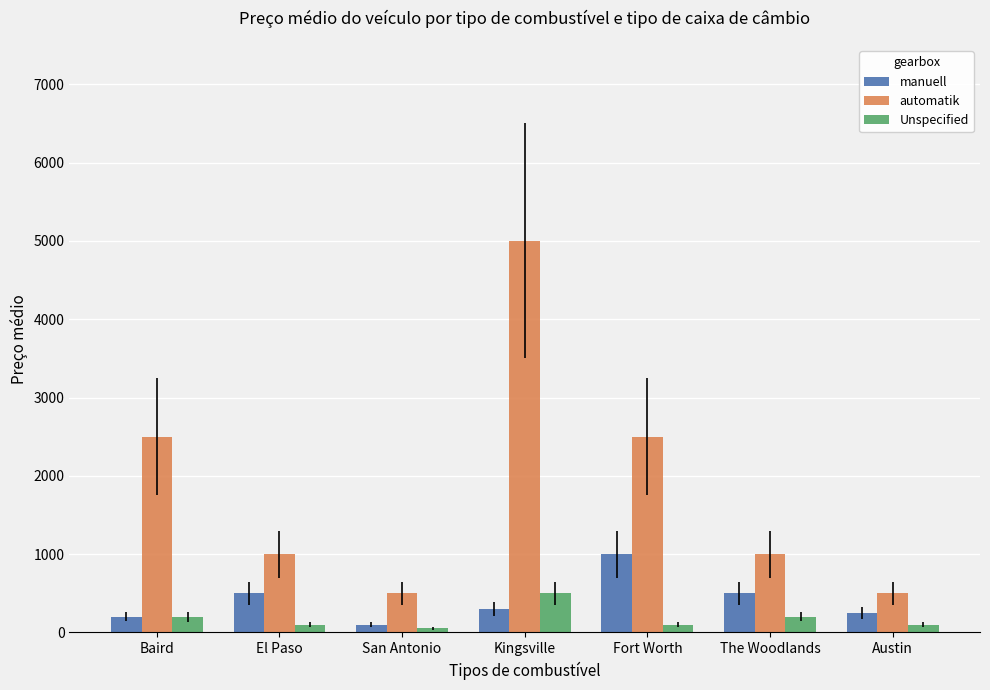

What is the difference between the maximum and minimum values in the Unspecified series?

450